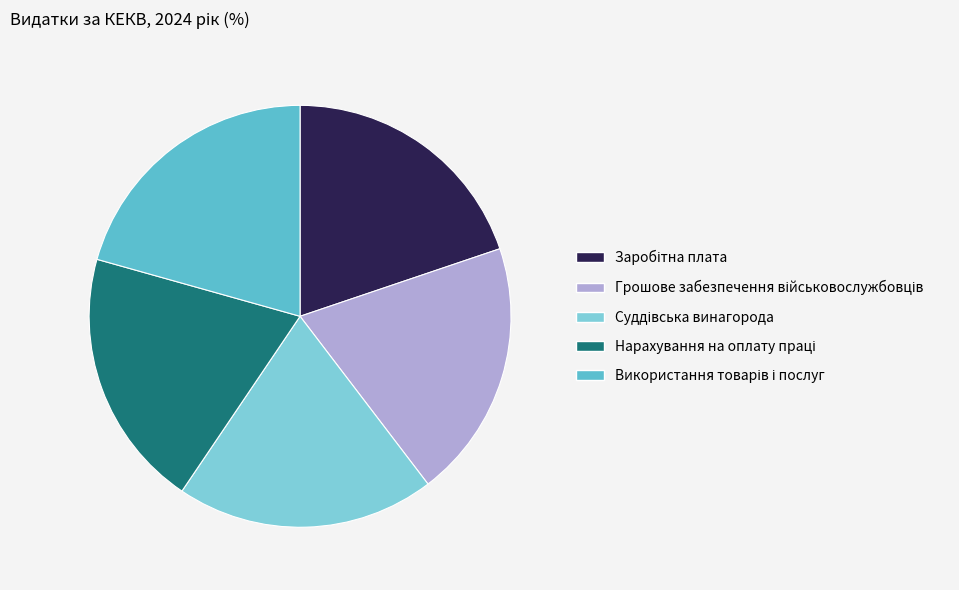

Does any single category account for the majority?

No